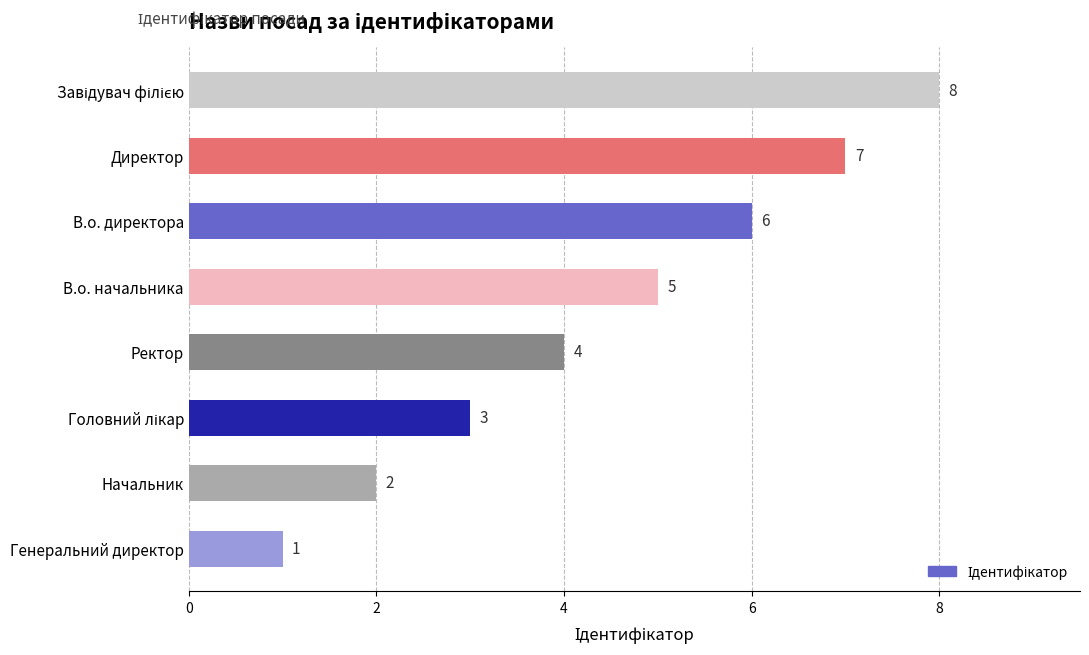

Approximately how many times larger is the value at В.о. директора compared to Начальник?

3.0